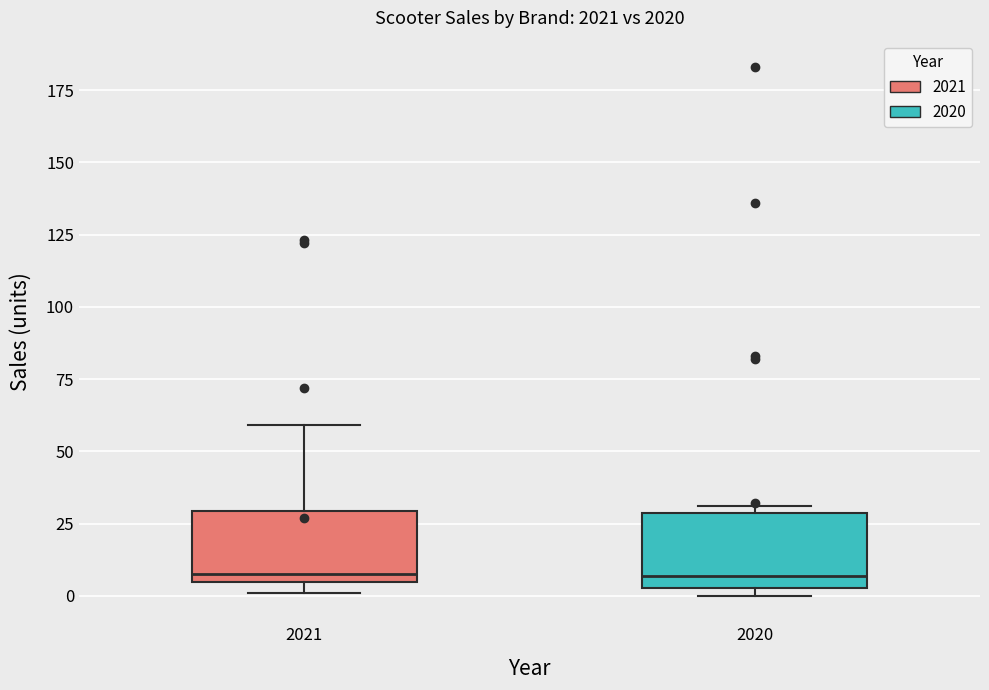

Reading left to right, transcribe this box plot: for each box, give where its median line is, the range the box spans, and where its two whiskers end, as read against the y-axis. The values are not printed on the chart, so give them approximately, as read against the axis.

2021: median 10, box 5 to 30, whiskers 0 to 60
2020: median 5 (just above the box's lower edge), box 5 to 30, whiskers 0 to 30 (just above the box's upper edge)